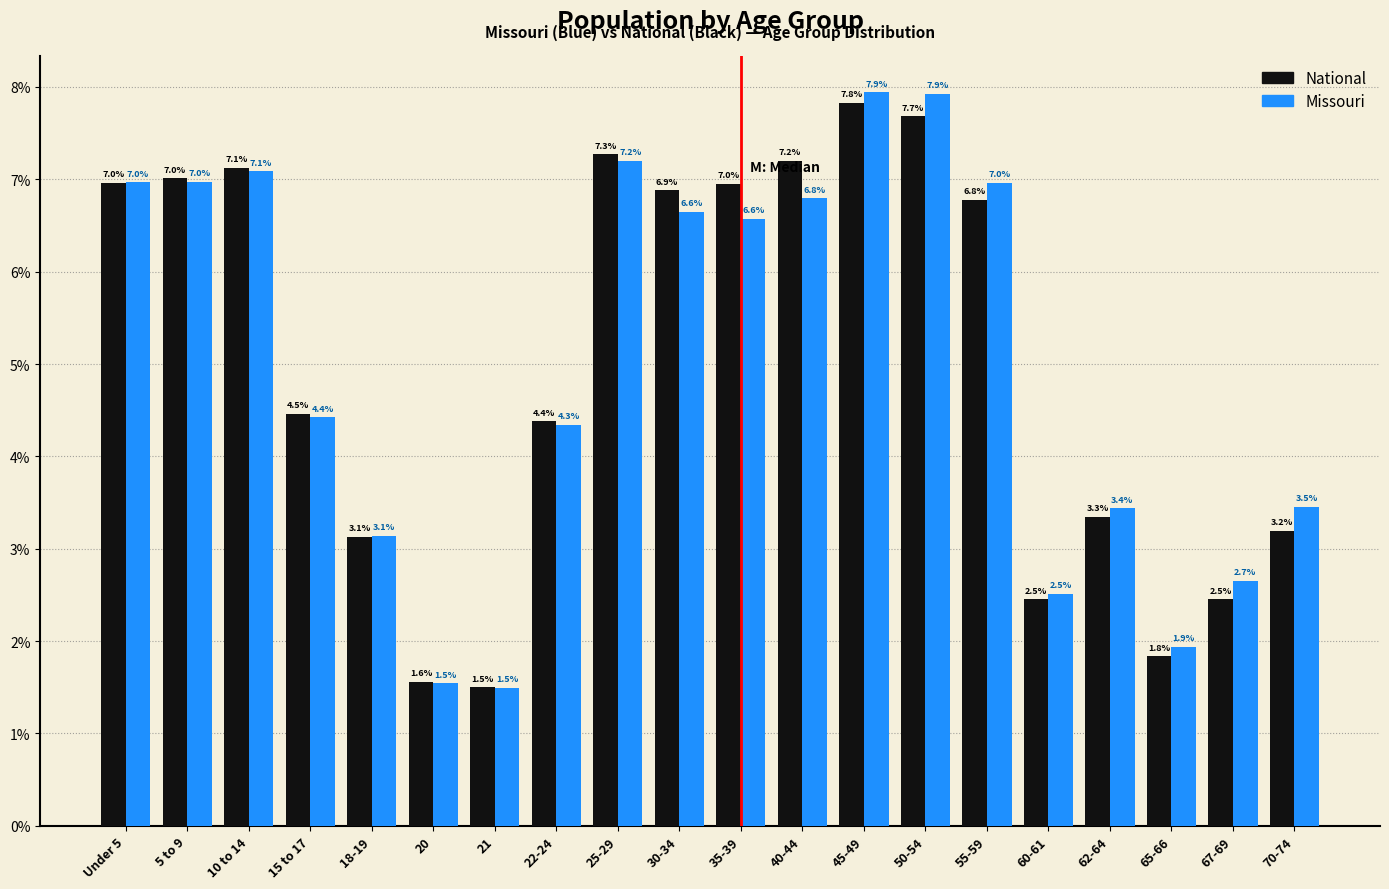

Reading left to right, what are all the values shown in this chart?

National: Under 5=7.0	5 to 9=7.0	10 to 14=7.1	15 to 17=4.5	18-19=3.1	20=1.6	21=1.5	22-24=4.4	25-29=7.3	30-34=6.9	35-39=7.0	40-44=7.2	45-49=7.8	50-54=7.7	55-59=6.8	60-61=2.5	62-64=3.3	65-66=1.8	67-69=2.5	70-74=3.2
Missouri: Under 5=7.0	5 to 9=7.0	10 to 14=7.1	15 to 17=4.4	18-19=3.1	20=1.5	21=1.5	22-24=4.3	25-29=7.2	30-34=6.6	35-39=6.6	40-44=6.8	45-49=7.9	50-54=7.9	55-59=7.0	60-61=2.5	62-64=3.4	65-66=1.9	67-69=2.7	70-74=3.5